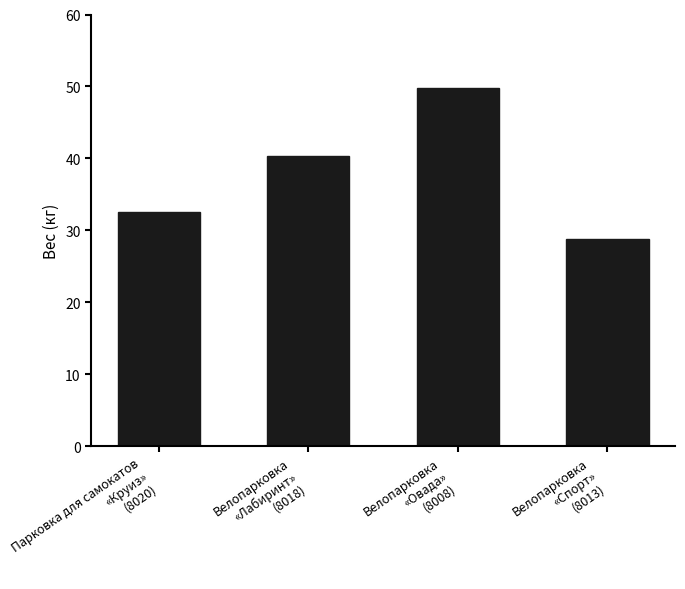

Reading left to right, transcribe all the data shown in this chart.

32.5	40.4	49.8	28.8